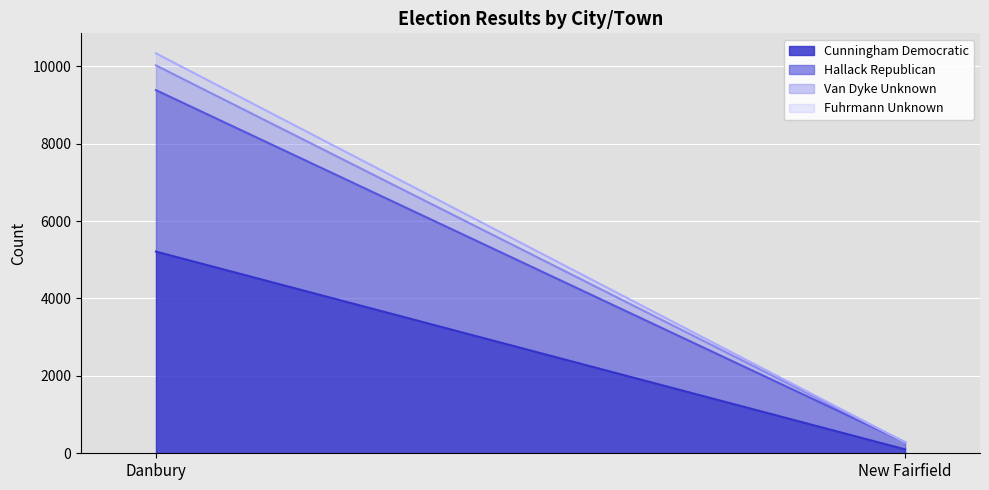

Is it true that Hallack Republican equals 93 at New Fairfield?

False